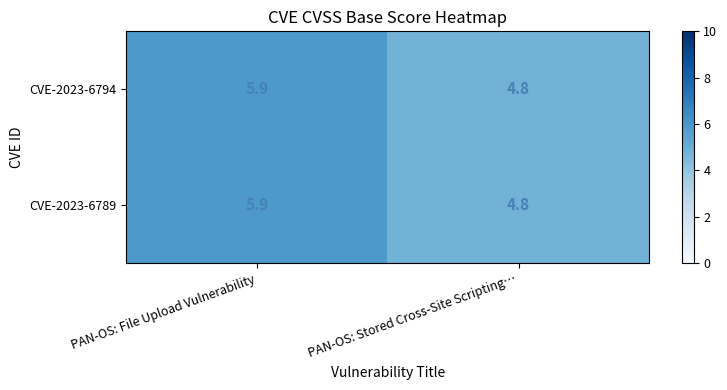

At which label does CVE-2023-6789 reach its minimum?

PAN-OS: Stored Cross-Site Scripting…